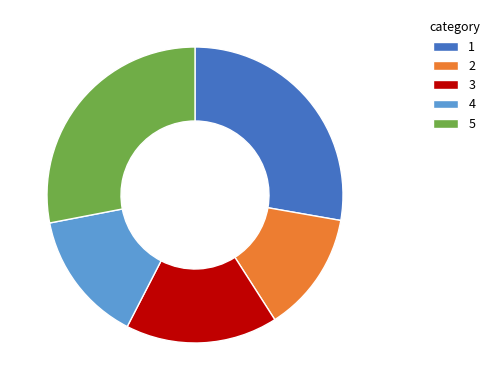

The 2 slice represents 5% of the pie. True or false?

False